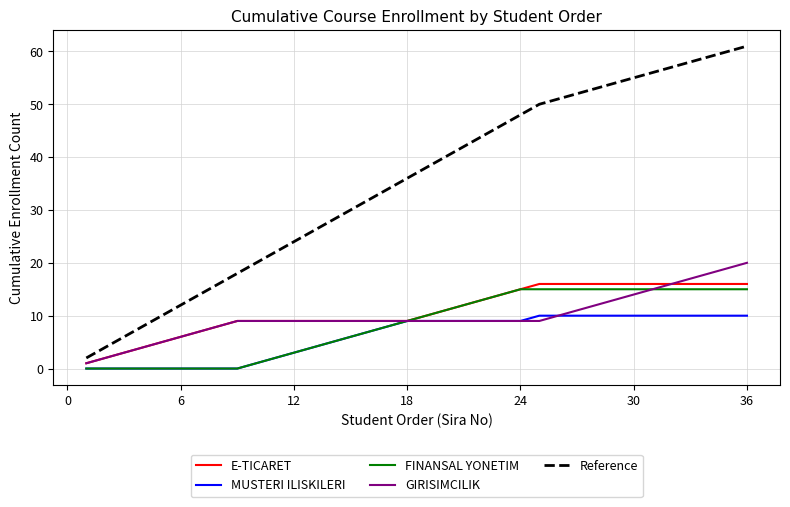

What is the sum of all Reference values?

1266